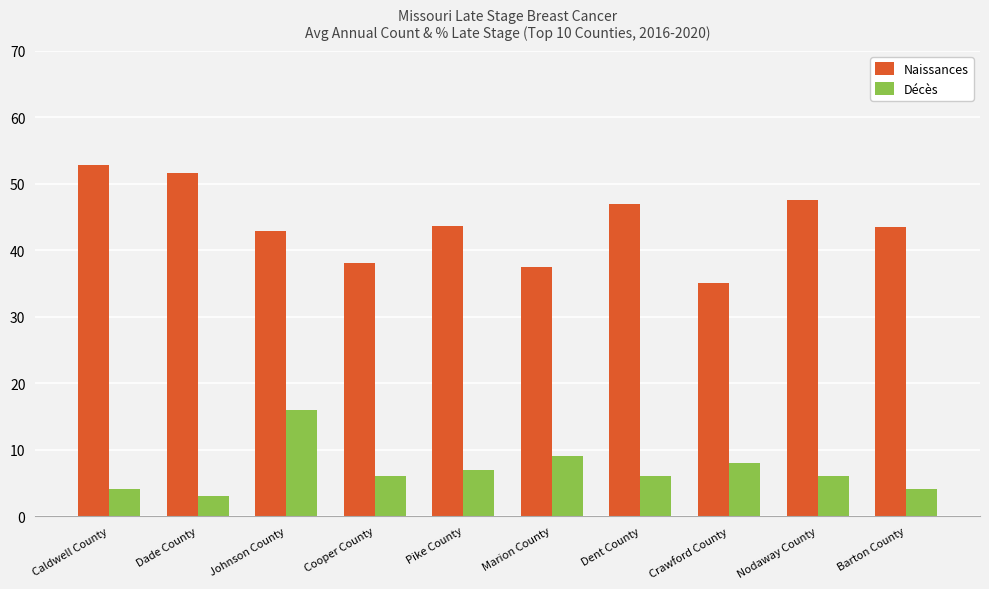

At Caldwell County, list the series in order from largest to smallest.

Naissances, Décès